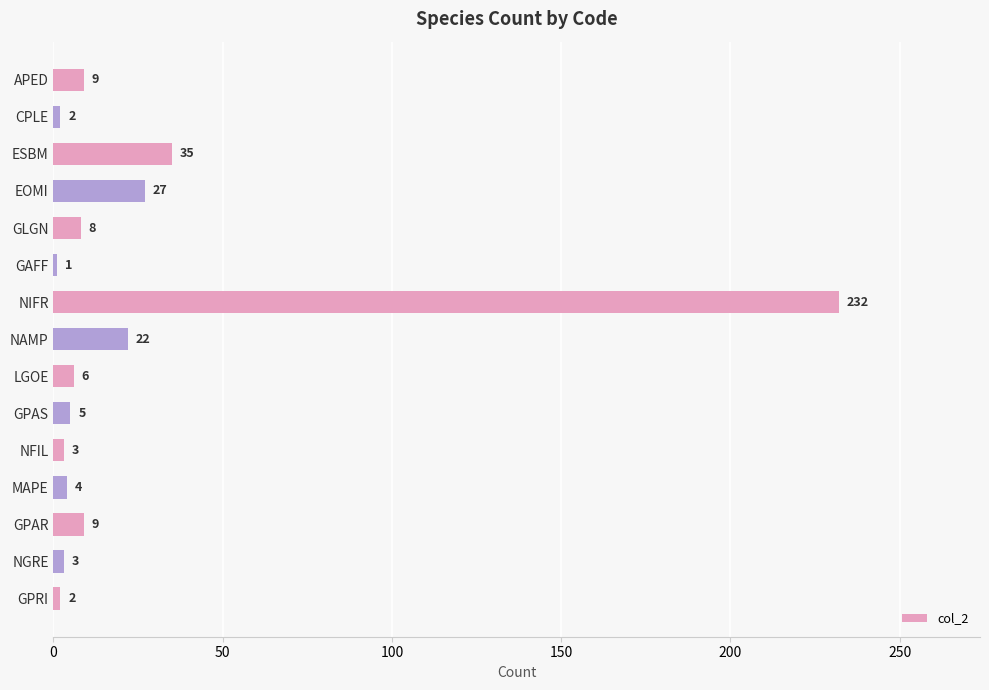

Where is the data nearest to the value 116?

ESBM